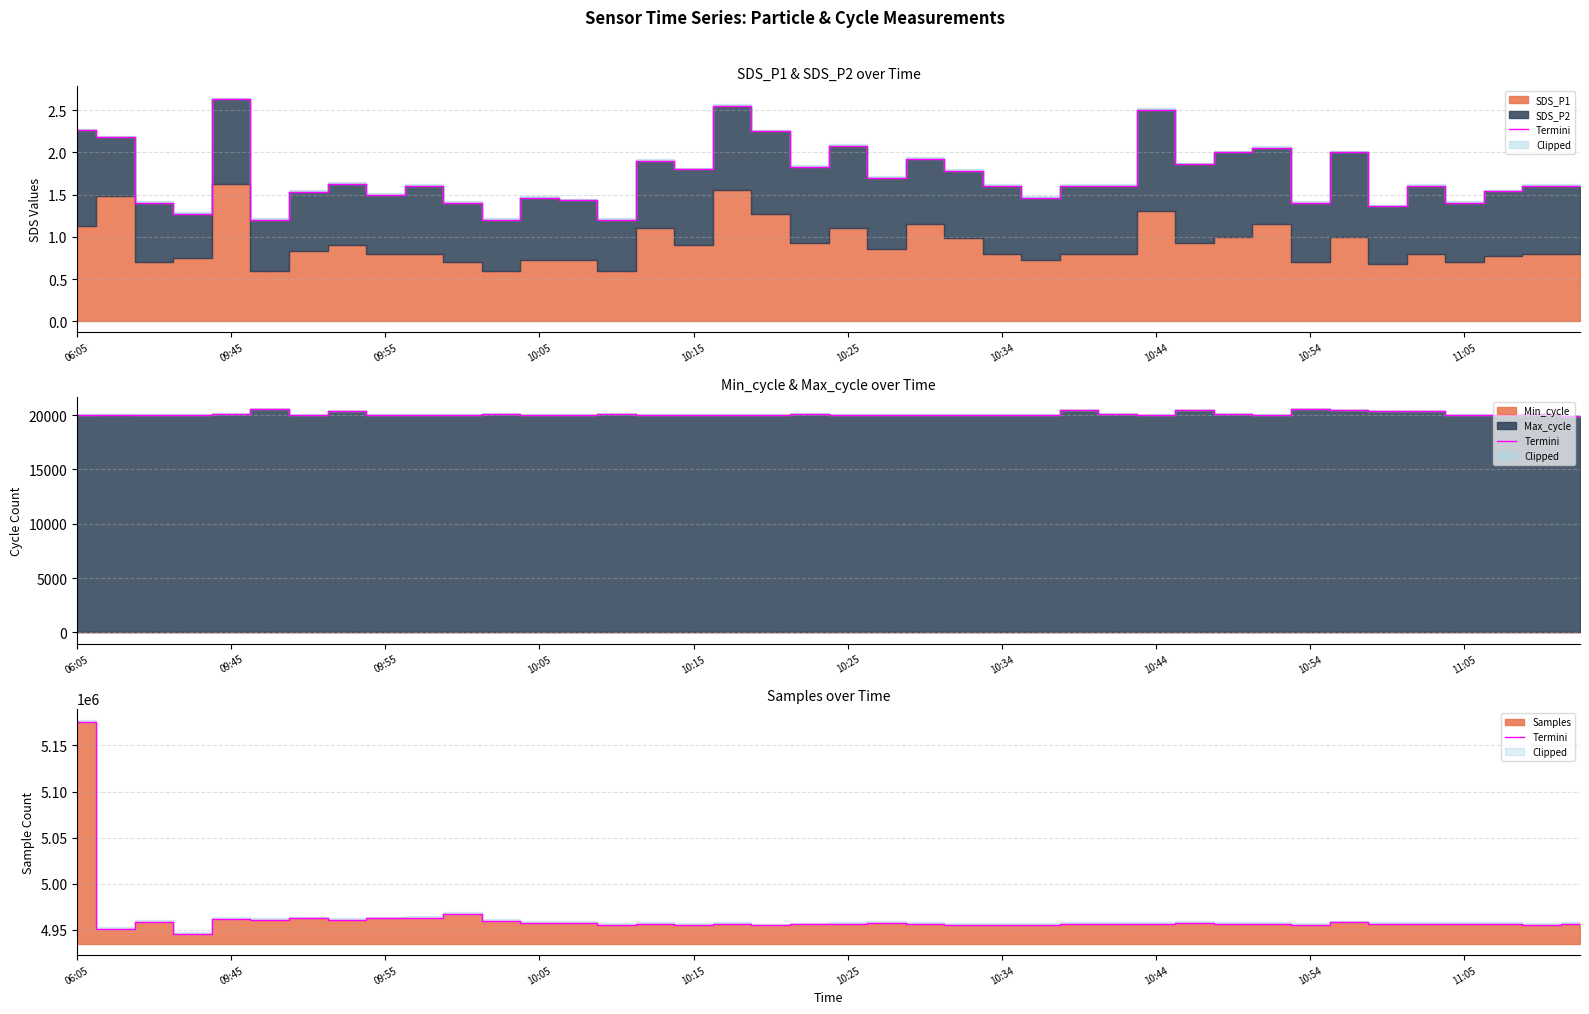

How many points are higher than both their immediate neighbors (excluding endpoints)?

13